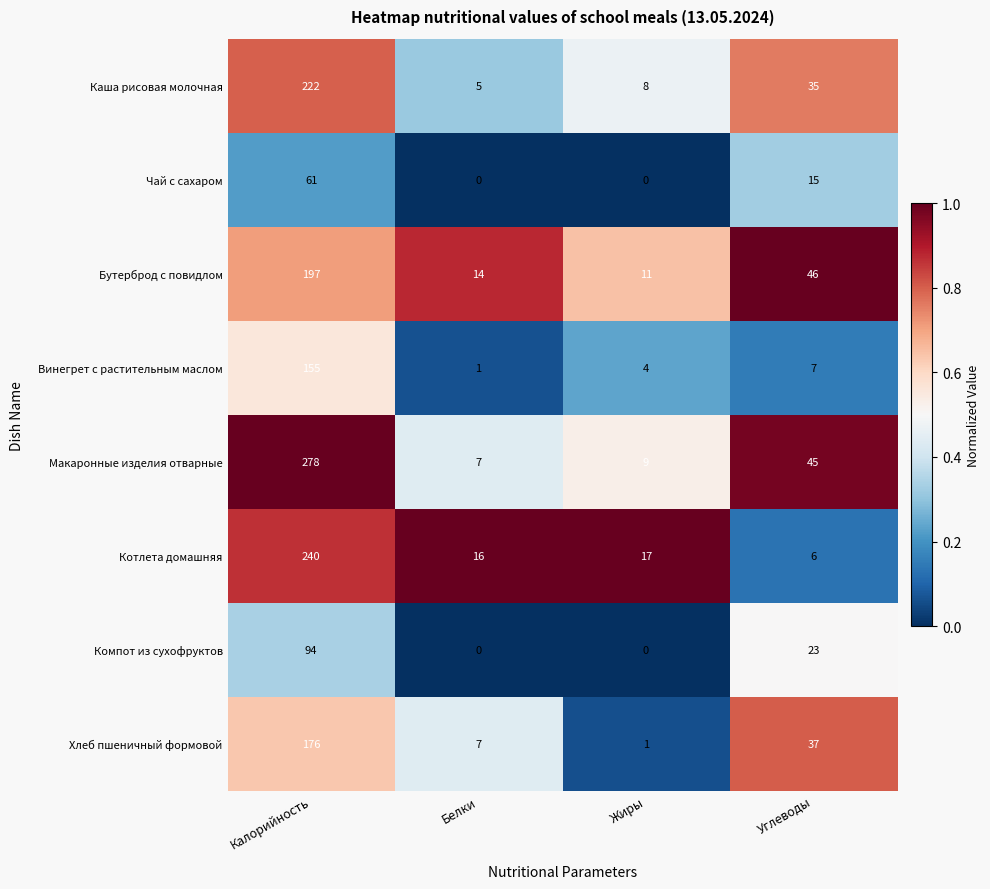

What is the highest value of the Хлеб пшеничный формовой series?

176